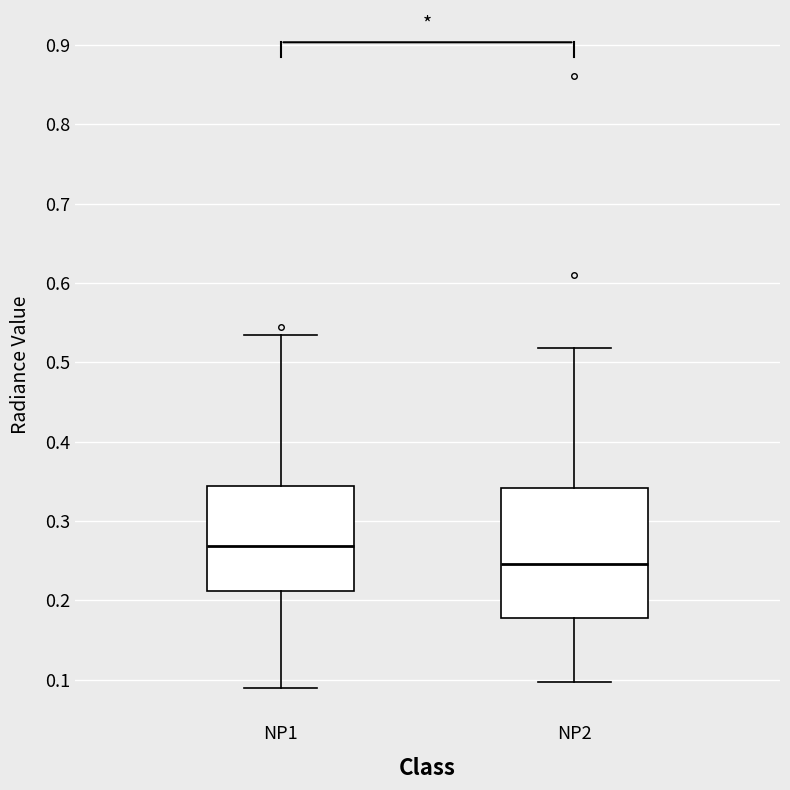

Reading left to right, read every box against the y-axis: the position of its median line, the range the box covers, and the ends of its whiskers. The values are not printed on the chart, so give them approximately, as read against the axis.

NP1: median 0.27, box 0.21 to 0.34, whiskers 0.09 to 0.53
NP2: median 0.25, box 0.18 to 0.34, whiskers 0.10 to 0.52